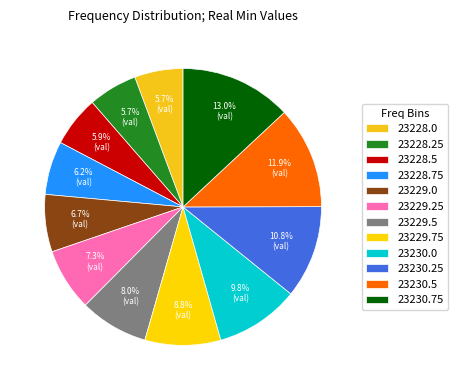

Rank the categories by value from lowest to highest.

23228.0, 23228.25, 23228.5, 23228.75, 23229.0, 23229.25, 23229.5, 23229.75, 23230.0, 23230.25, 23230.5, 23230.75